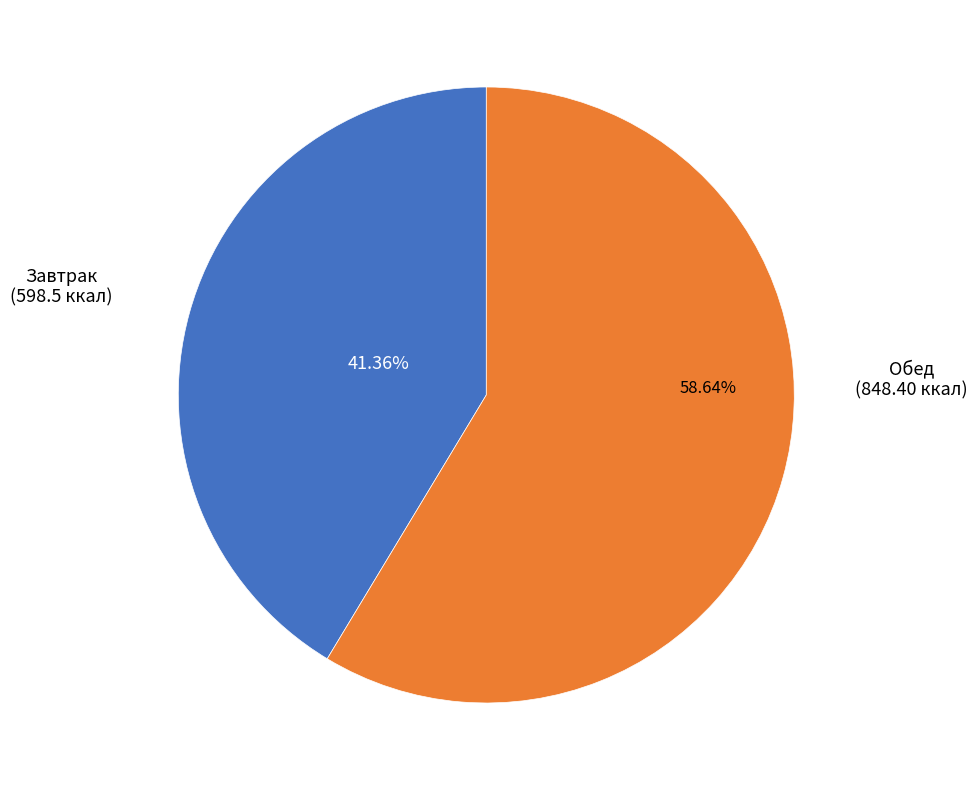

What is the smallest slice in the pie chart?

Завтрак